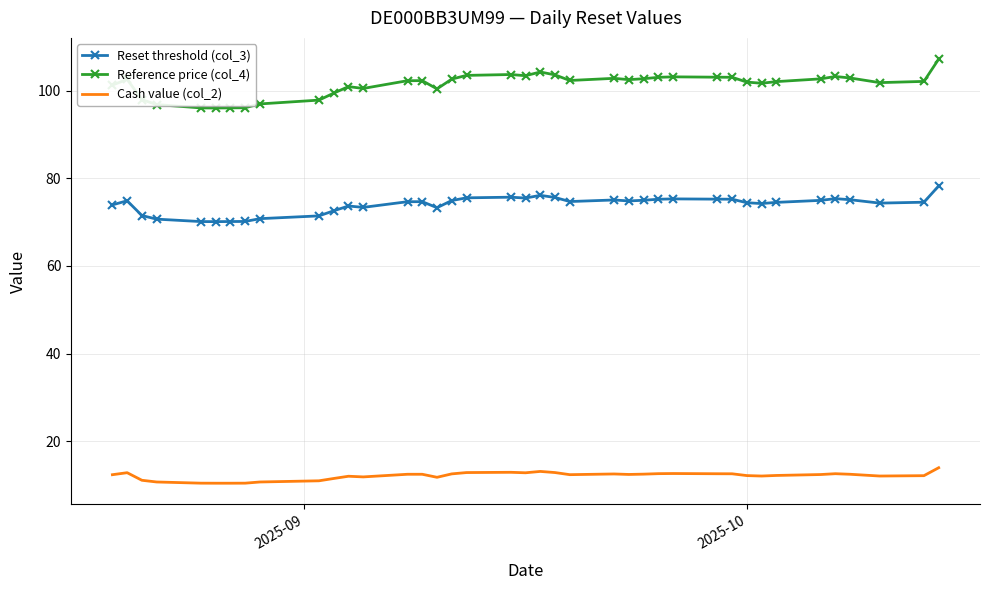

Which series has the largest total across all categories?

Reference price (col_4)